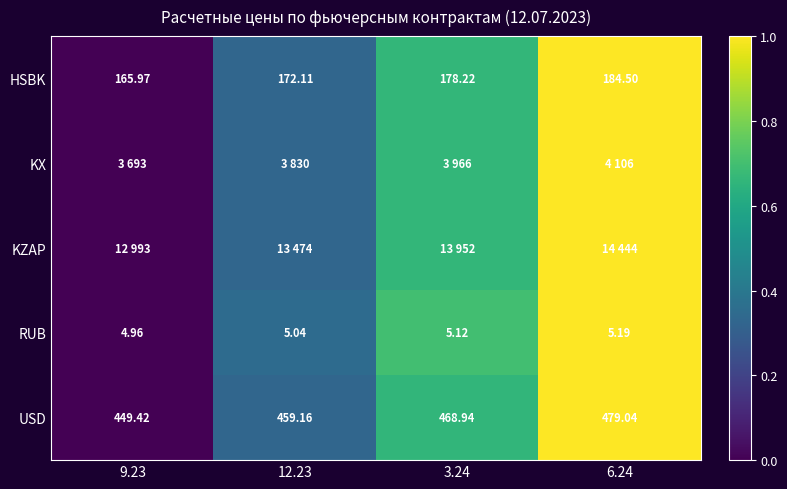

At how many categories does at least one series exceed 0?

3